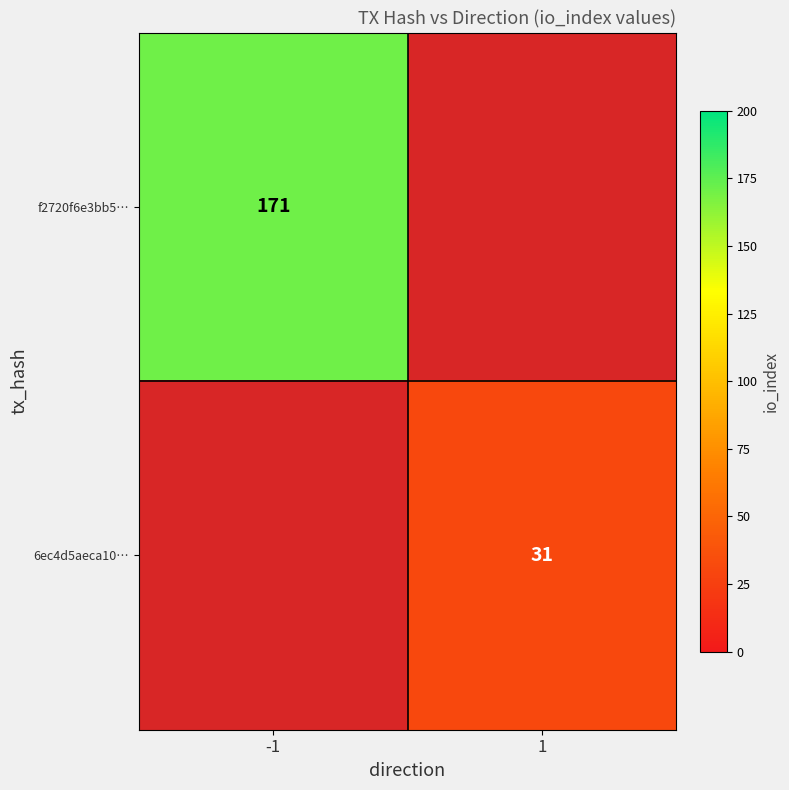

The value of f2720f6e3bb5… at -1 is 77. True or false?

False